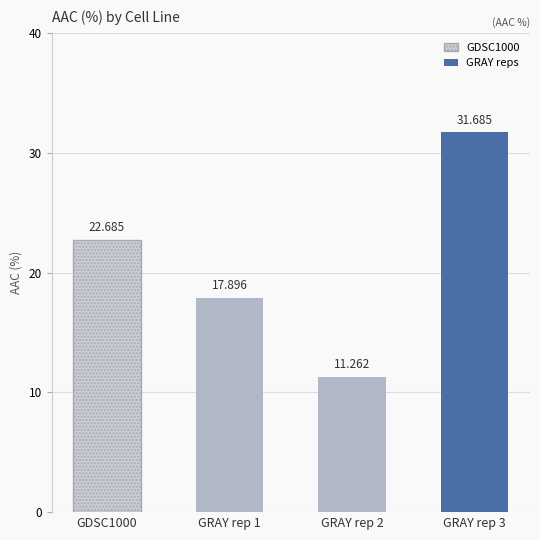

Reading left to right, extract all data points from this chart.

GDSC1000=22.7	GRAY rep 1=17.9	GRAY rep 2=11.3	GRAY rep 3=31.7